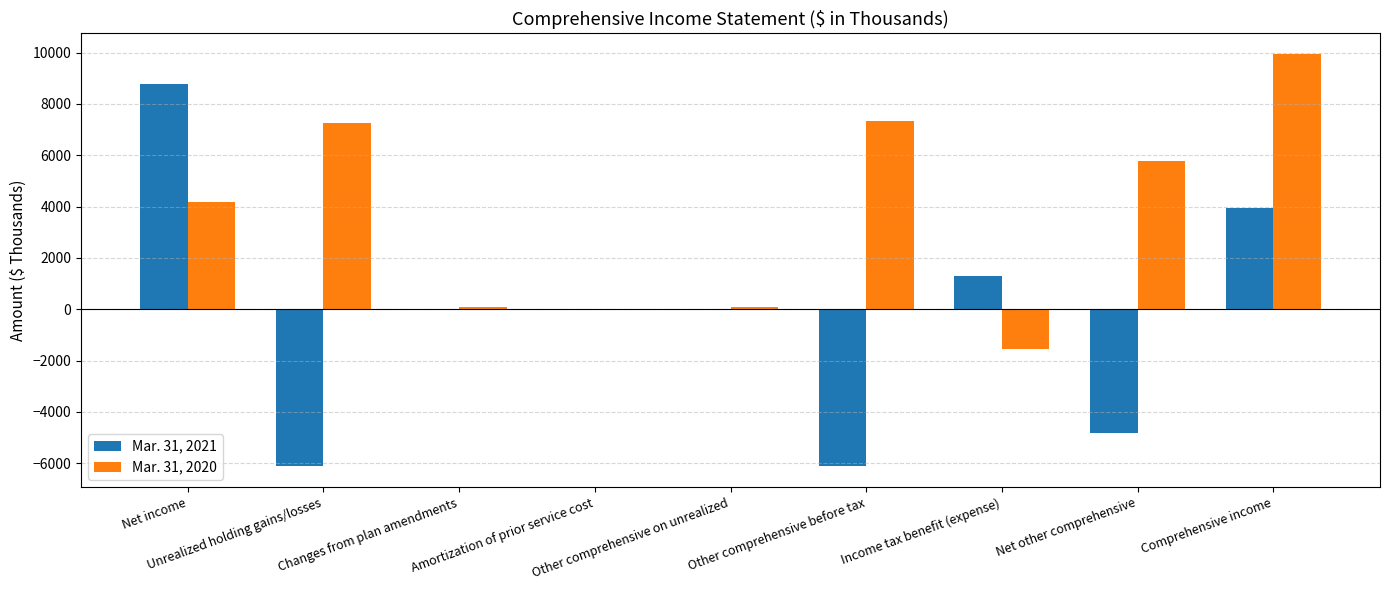

How many groups of bars are there?

9